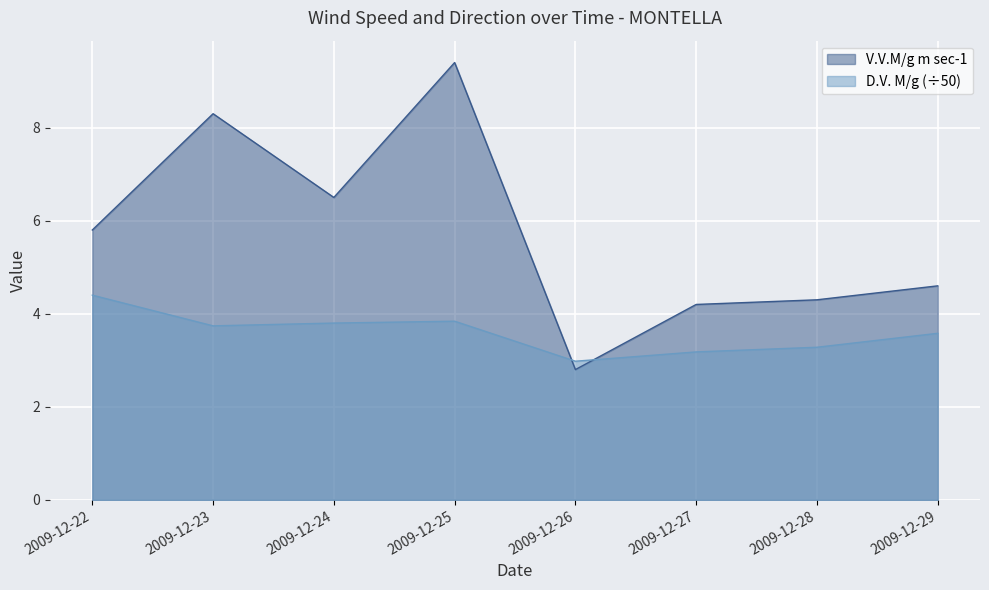

Which category has the lowest value across all series?

2009-12-26